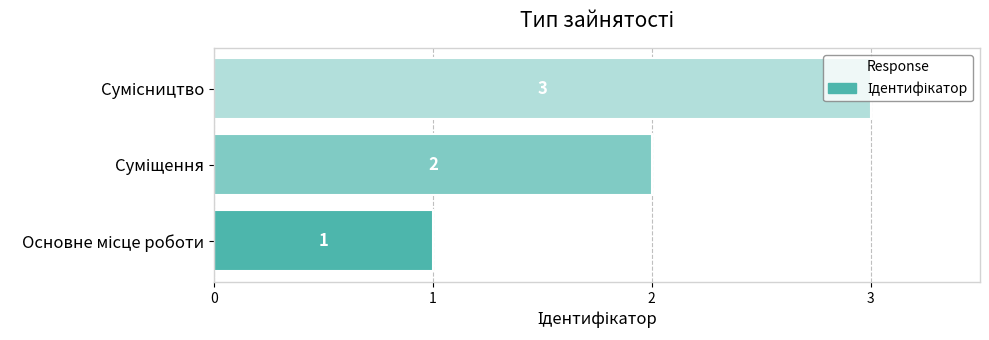

What is the maximum value shown in the chart?

3